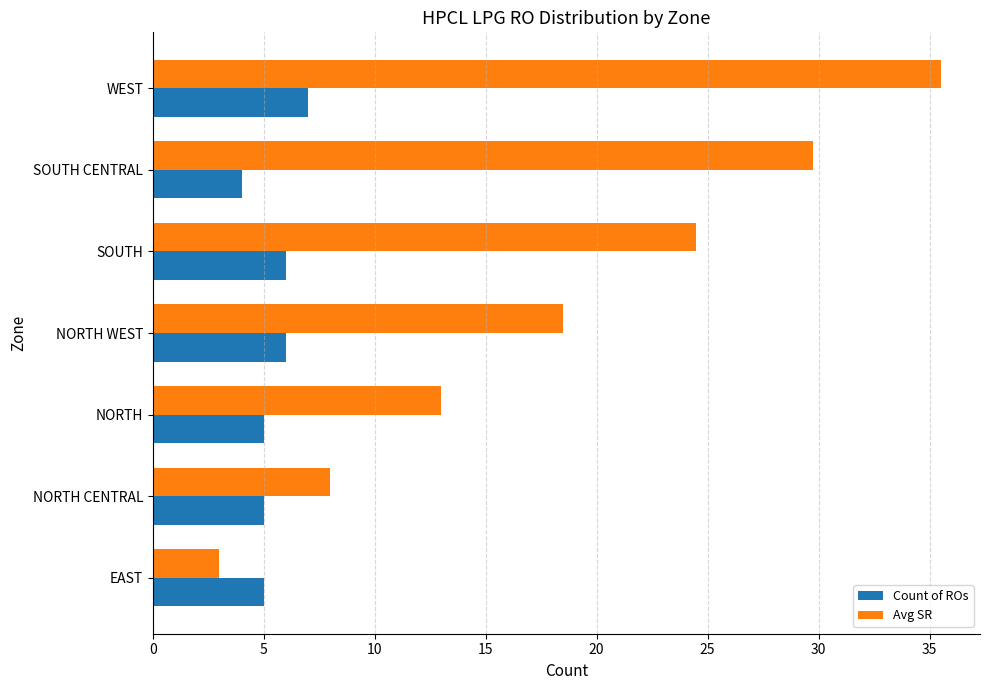

The value of Avg SR at NORTH WEST is 4.7. True or false?

False